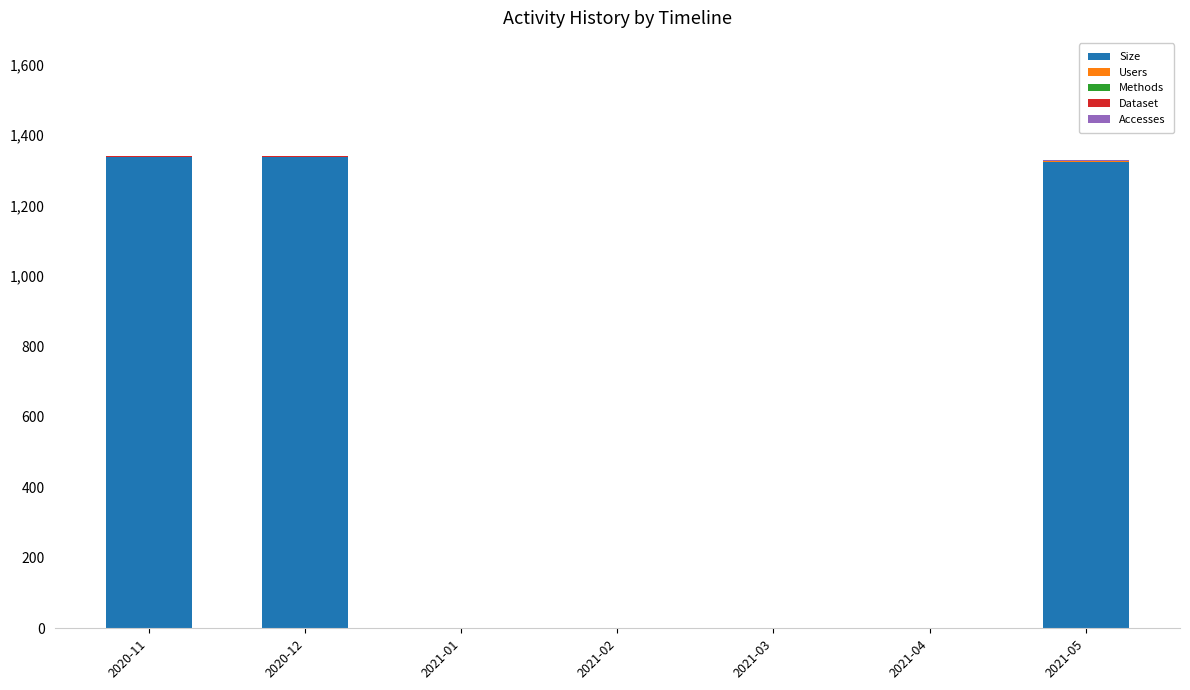

Are the bars grouped side by side (vs. stacked)?

No